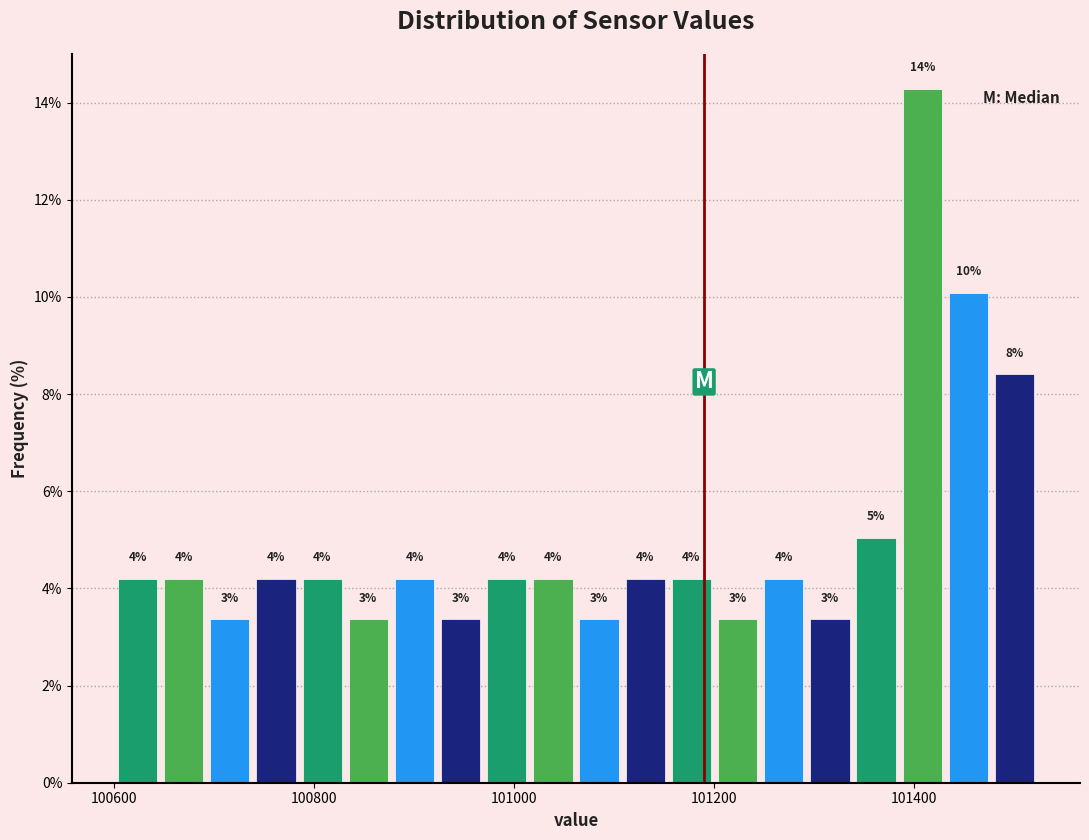

Around what value on the x-axis is the tallest bar? Give the approximate position of its centre, as read against the axis.

101400